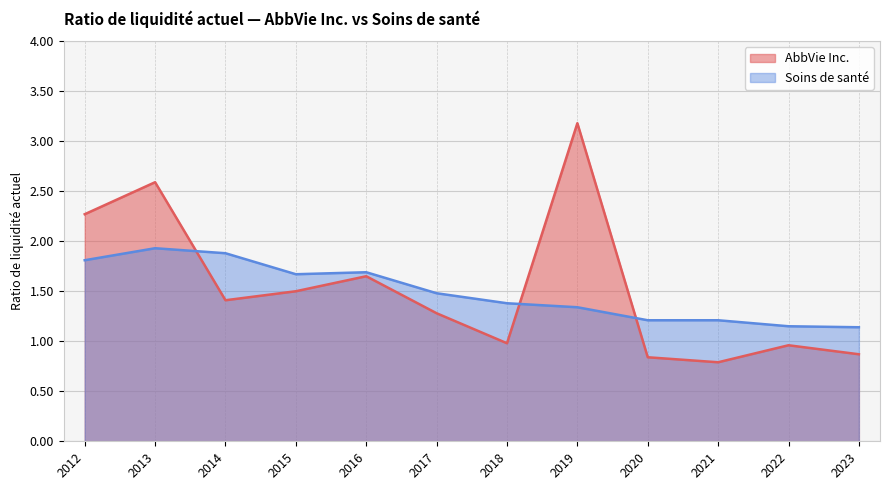

How many lines are shown in the chart?

2